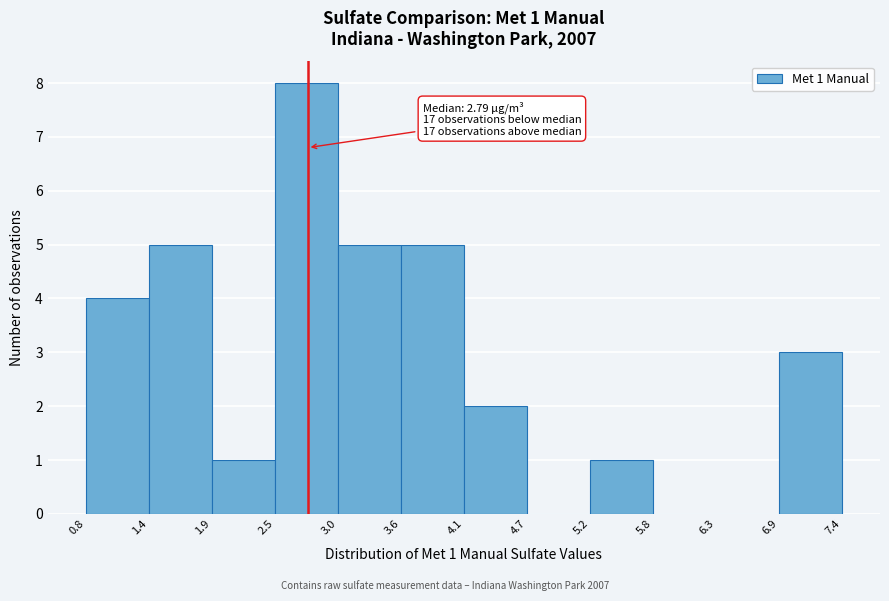

Which range on the x-axis has the tallest bar?

2.5 to 3.0